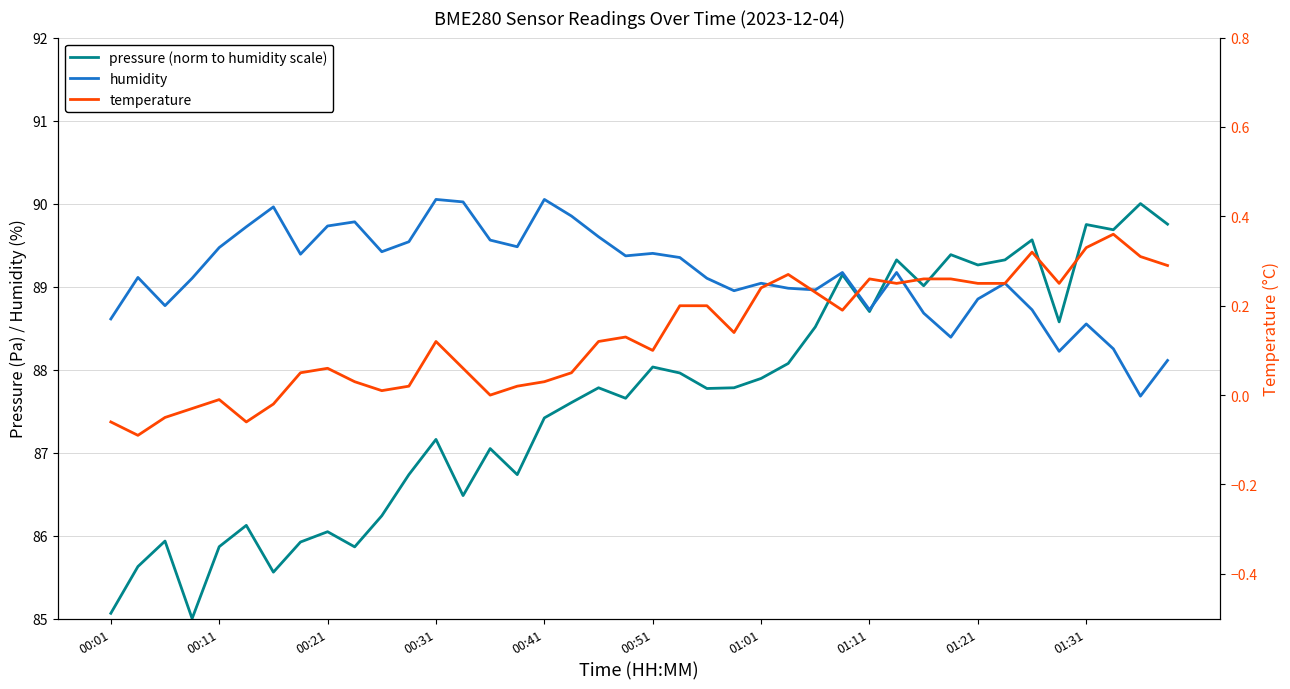

What is the average value of the humidity series?

89.1